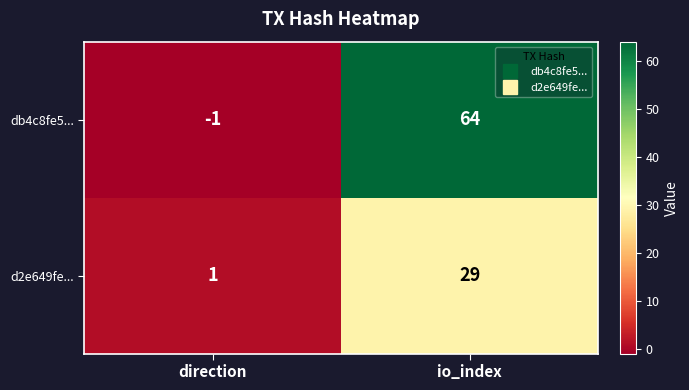

Reading left to right, transcribe all the data shown in this chart.

db4c8fe5...: -1	64
d2e649fe...: 1	29